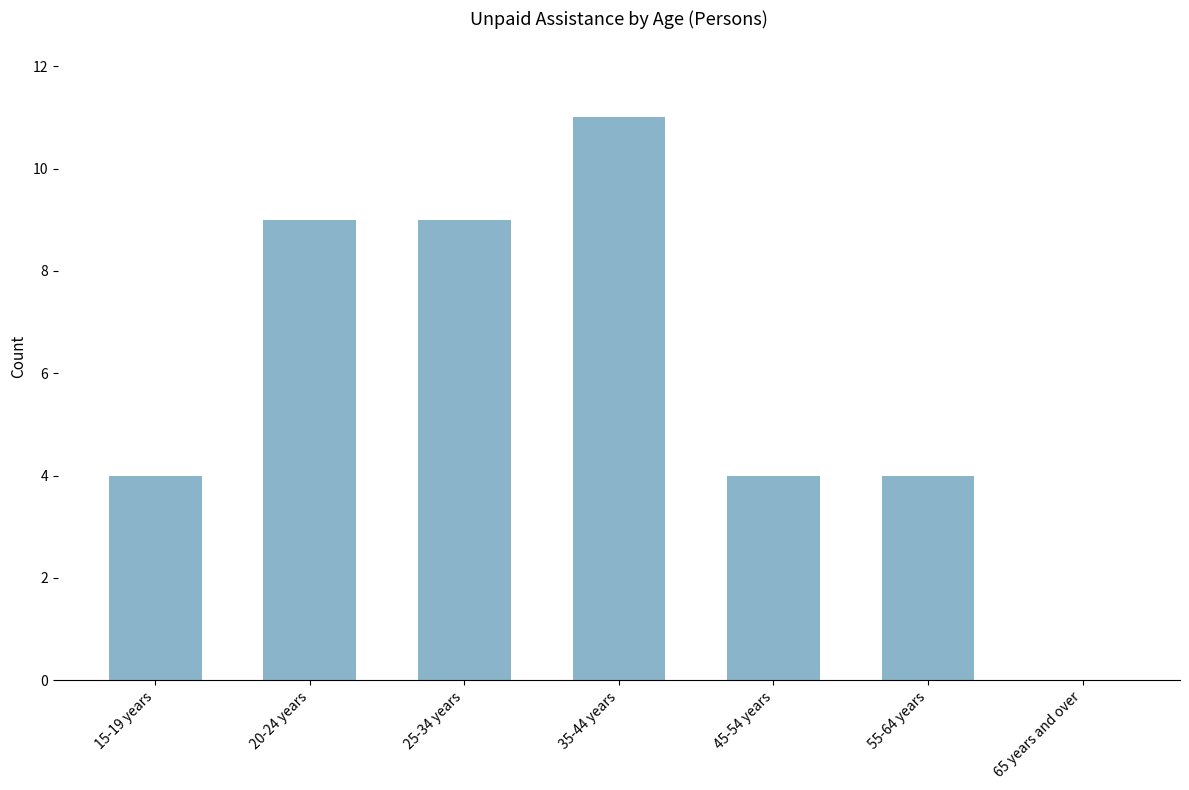

What is the ratio of the value at 15-19 years to the value at 25-34 years?

0.4